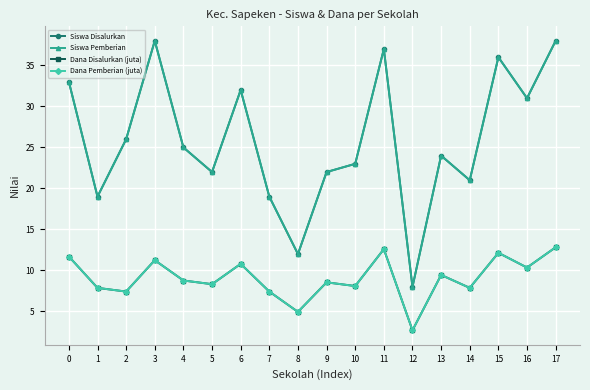

Which series changed the most between 6 and 10?

Siswa Disalurkan